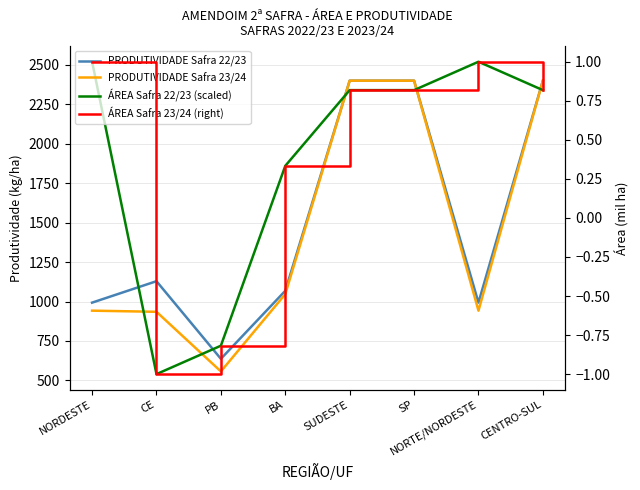

True or false: ÁREA Safra 23/24 (right) and PRODUTIVIDADE Safra 23/24 intersect in this chart.

False